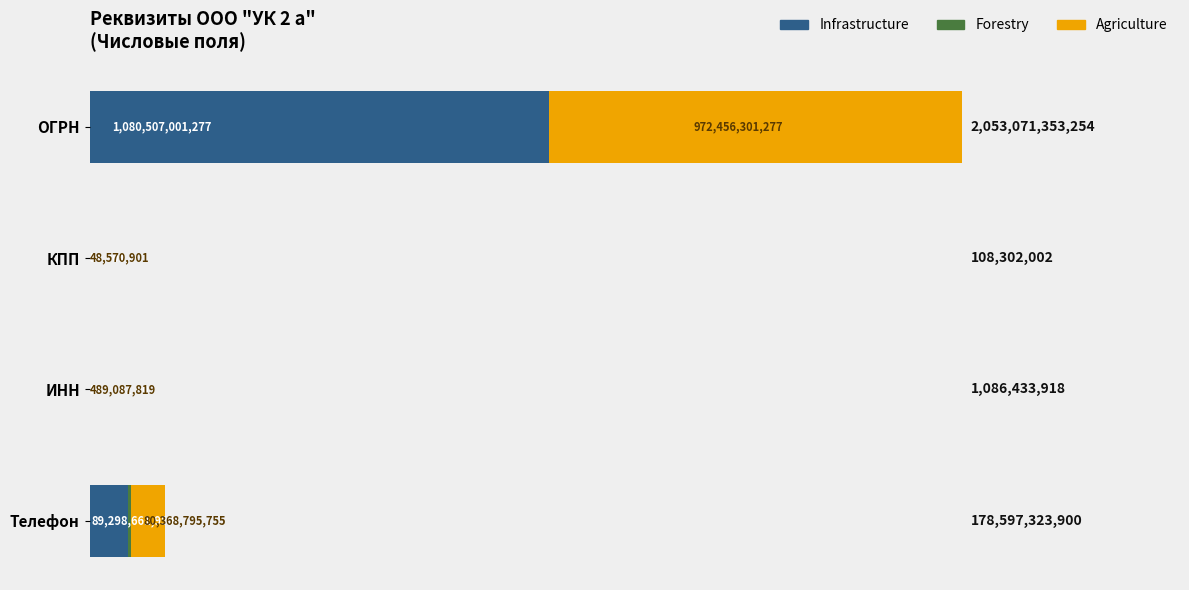

How many distinct data groups are displayed?

3